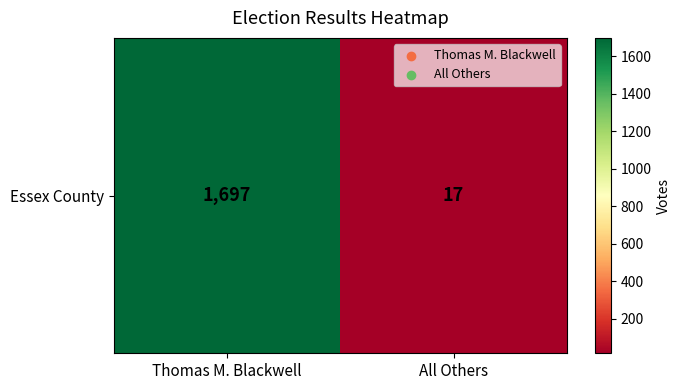

Reading right to left, transcribe all the data shown in this chart.

17	1697